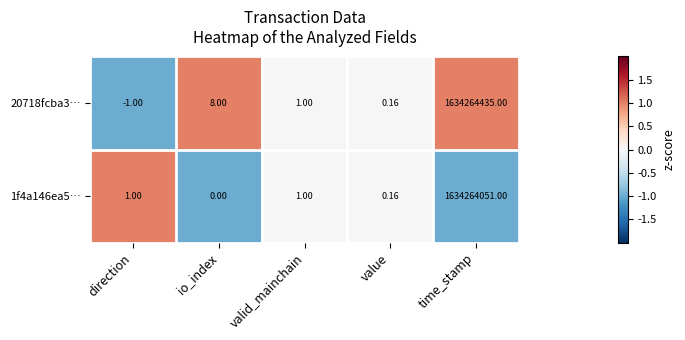

Where is 20718fcba3… nearest to the value 817132217?

io_index